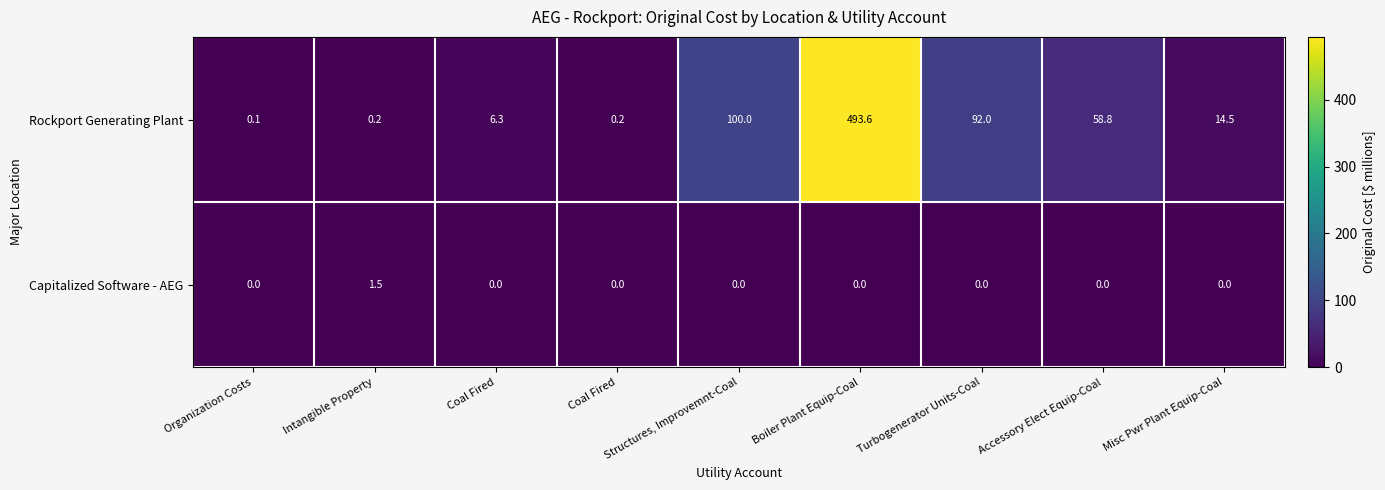

How many categories are shown in the chart?

9